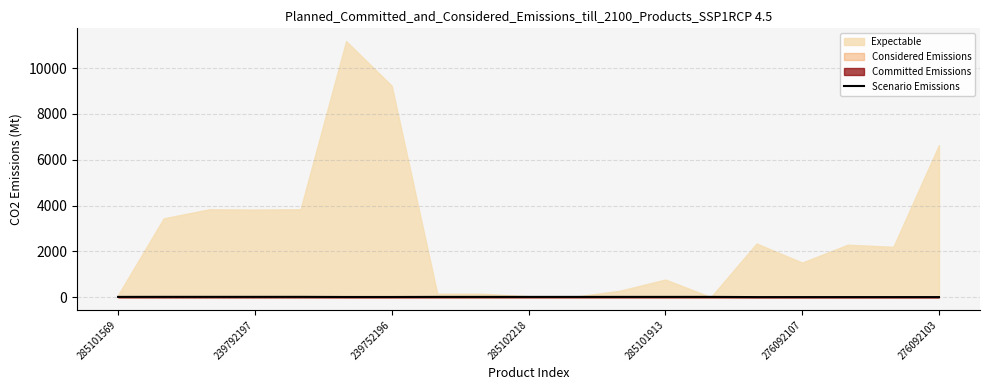

What is the average value?

7.4